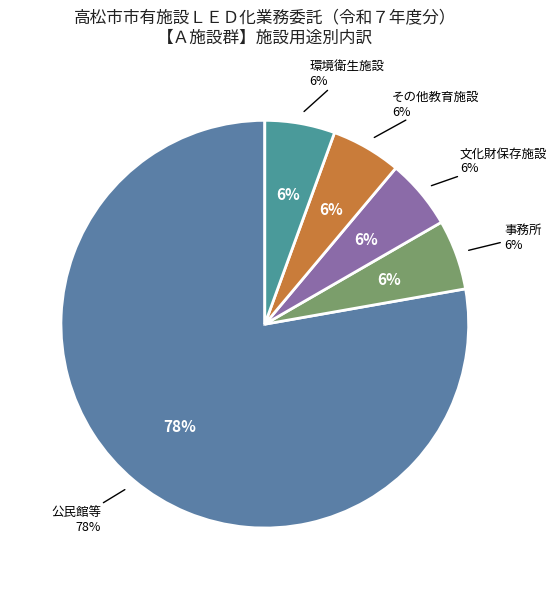

Between 環境衛生施設 and 文化財保存施設, which is larger?

環境衛生施設